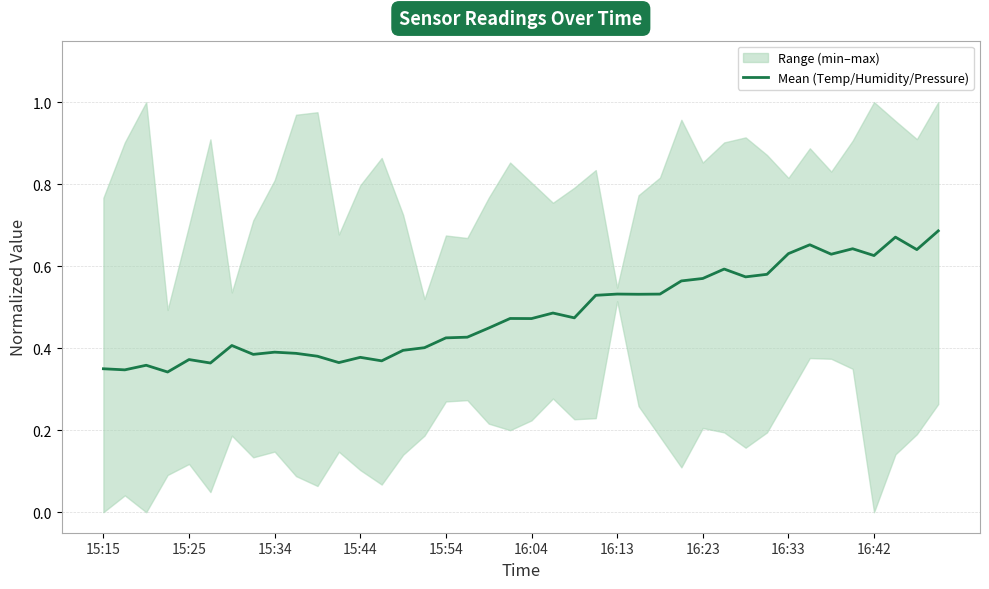

What is the minimum value shown in the chart?

0.3